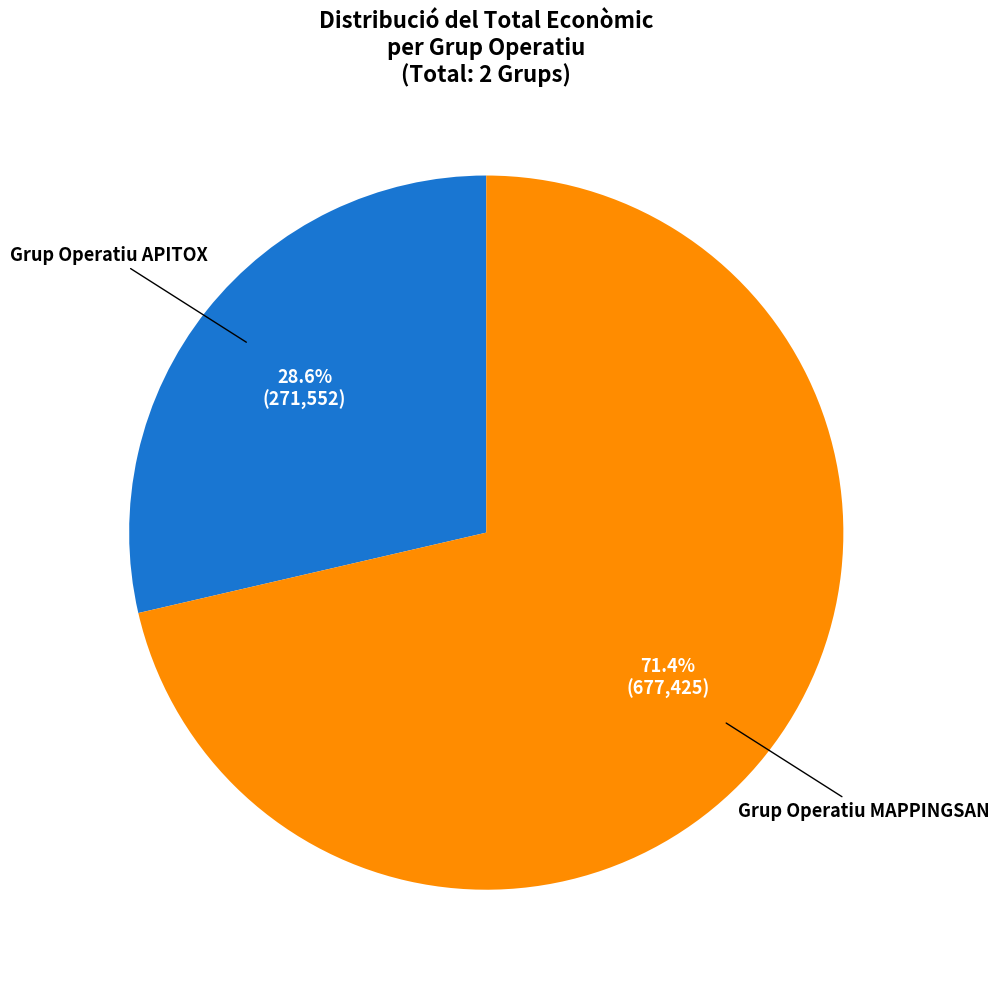

Is there any slice that represents more than half of the pie?

Yes